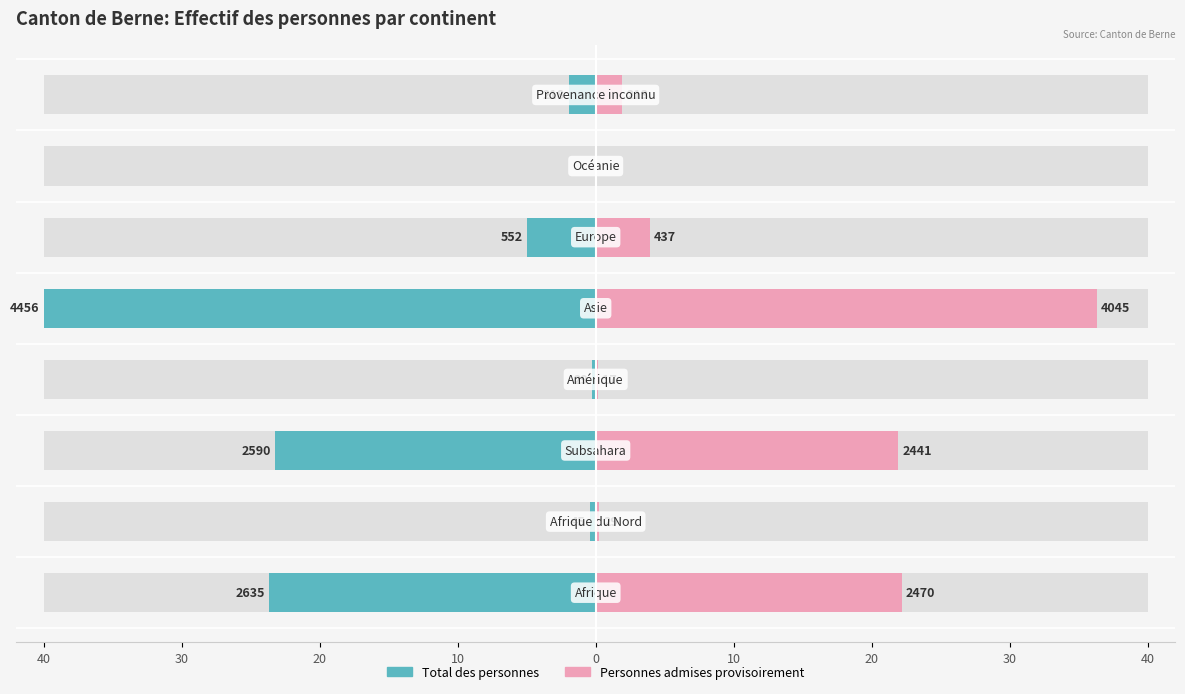

Is it true that Total des personnes equals -20.4 at 20?

False